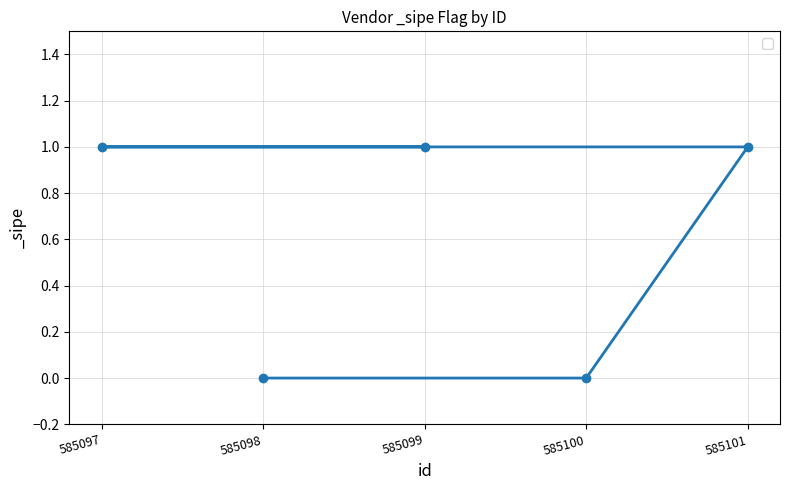

Reading right to left, extract all data points from this chart.

1	0	1	0	1